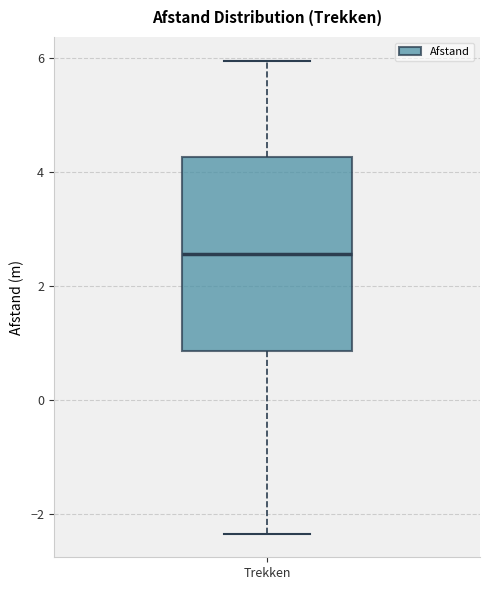

Where does the upper whisker of the box for Trekken end on the y-axis? The values are not printed on the chart, so give them approximately, as read against the axis.

6.0